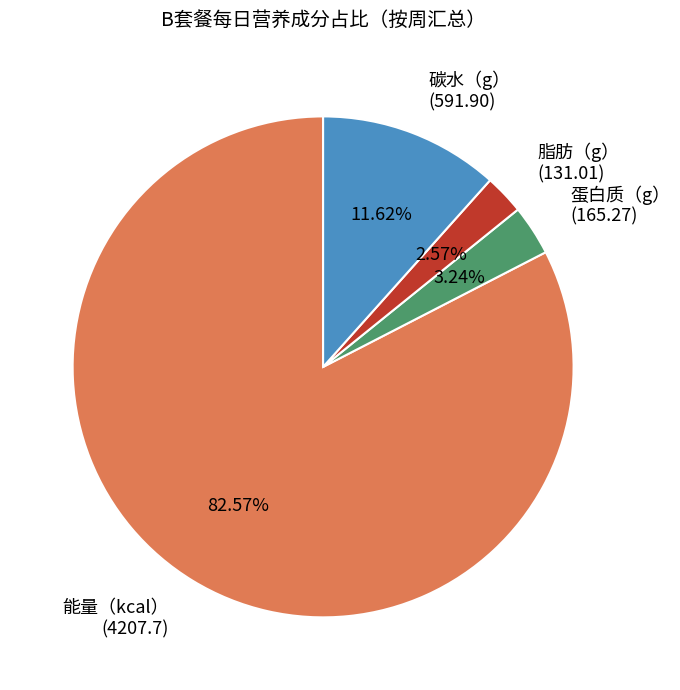

Does any single category account for the majority?

Yes